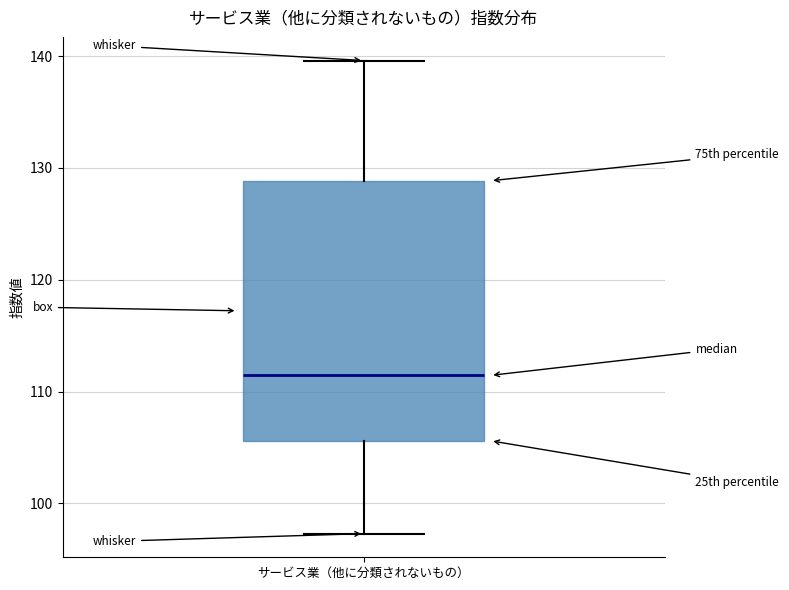

Read this box plot against the y-axis: the position of the median line, the range covered by the box, and the ends of both whiskers. The values are not printed on the chart, so give them approximately, as read against the axis.

median 111, box 106 to 129, whiskers 97 to 140